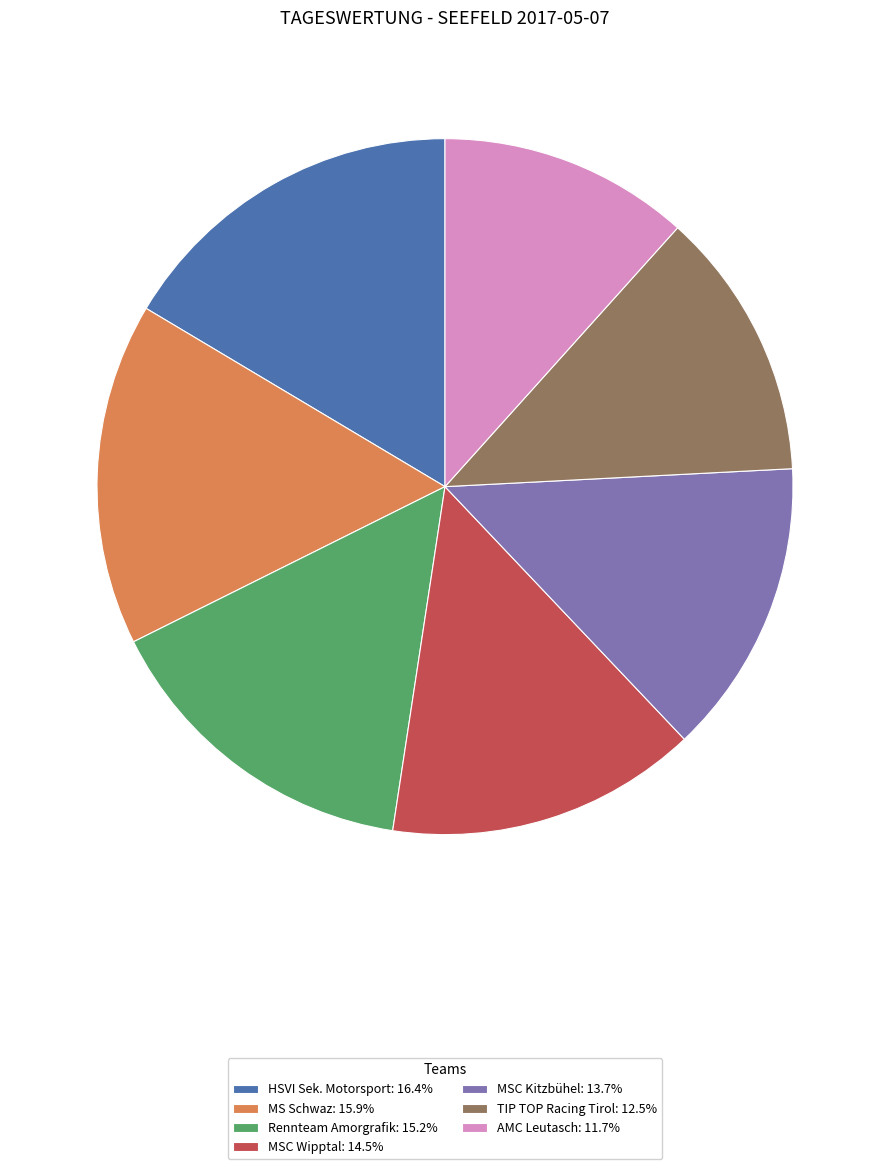

Does MS Schwaz represent more than half of the total?

No